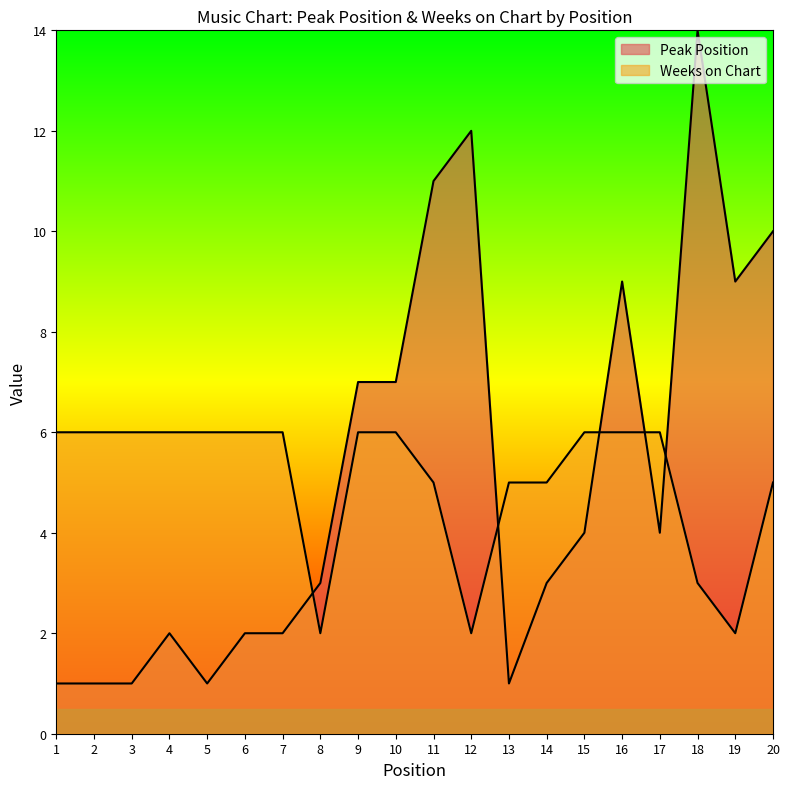

How many lines are shown in the chart?

2